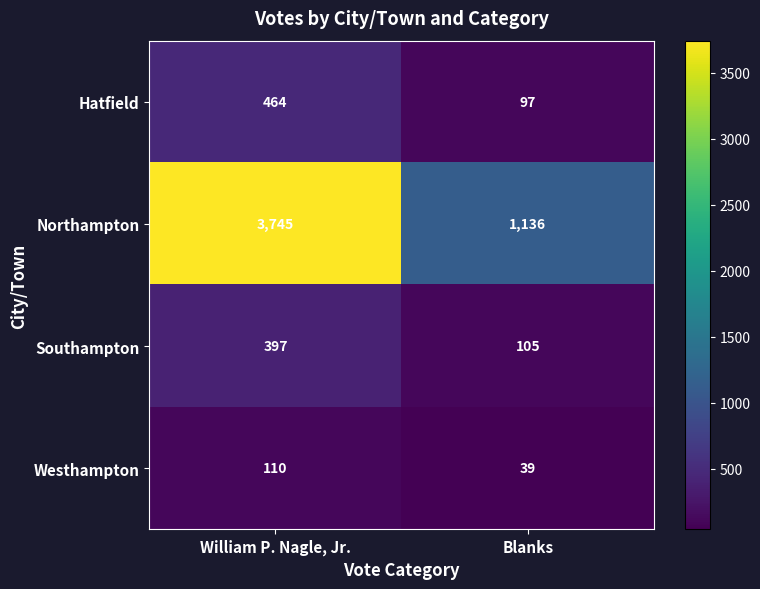

What is the spread (max minus min) of values at William P. Nagle, Jr.?

3635